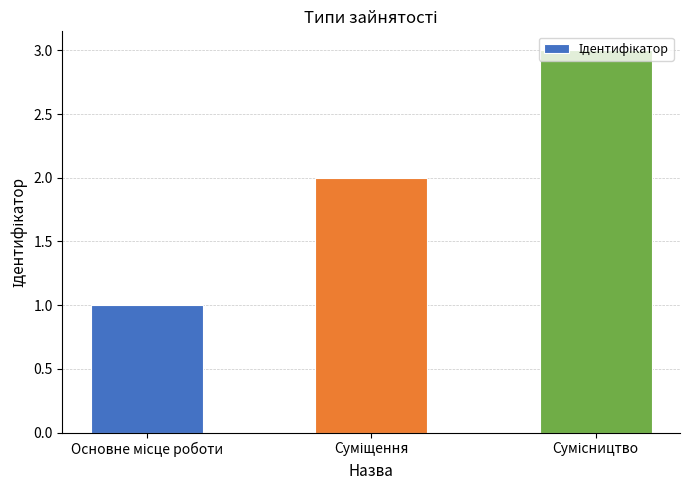

What is the sum of all values?

6